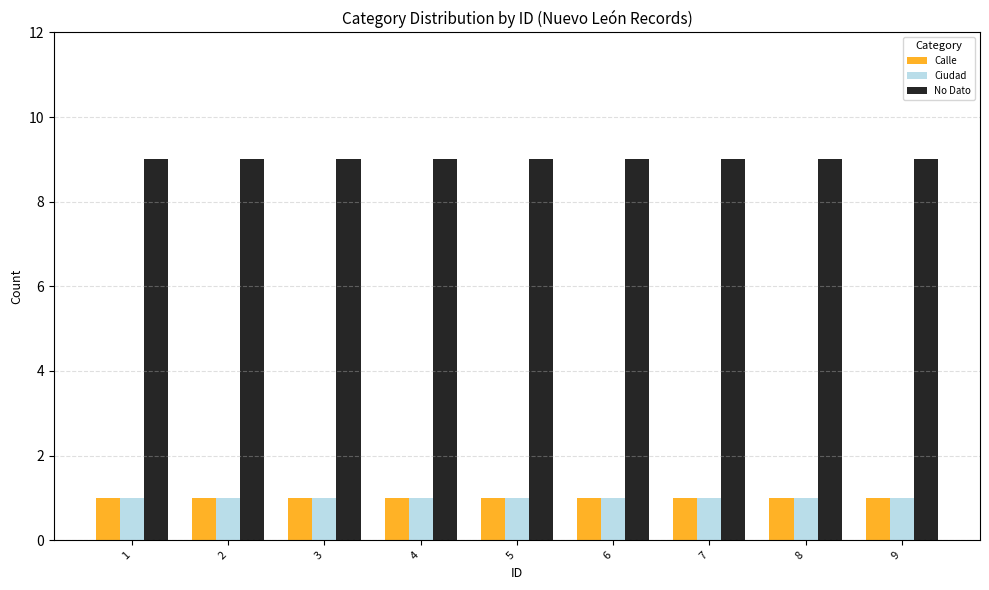

Is the value of No Dato at 2 greater than the value of Ciudad at 4?

Yes